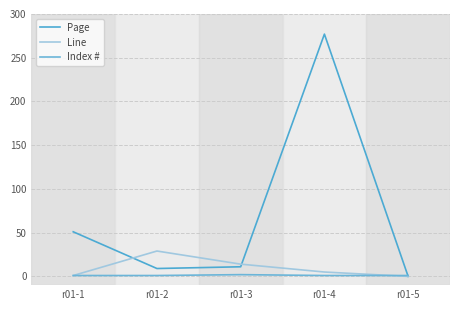

True or false: Page has a value of 59 at r01-4.

False